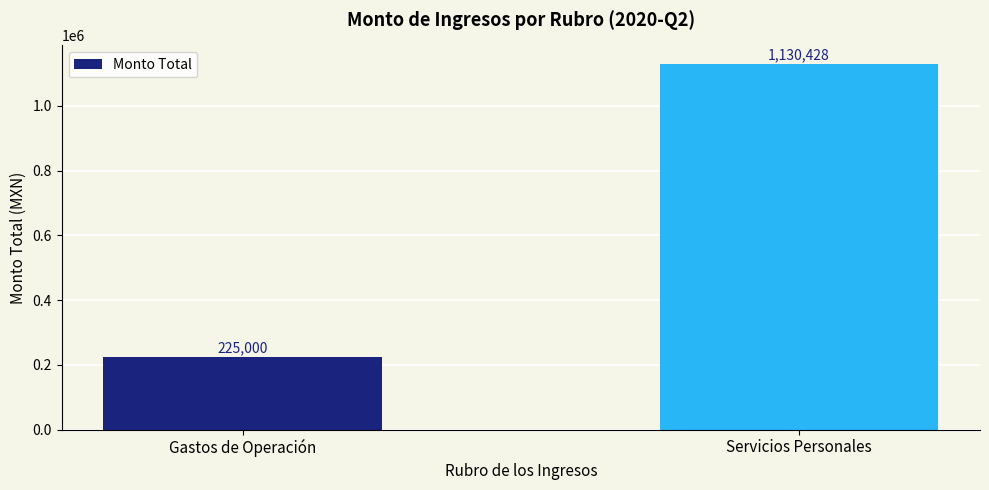

What is the sum of all values?

1355428.4